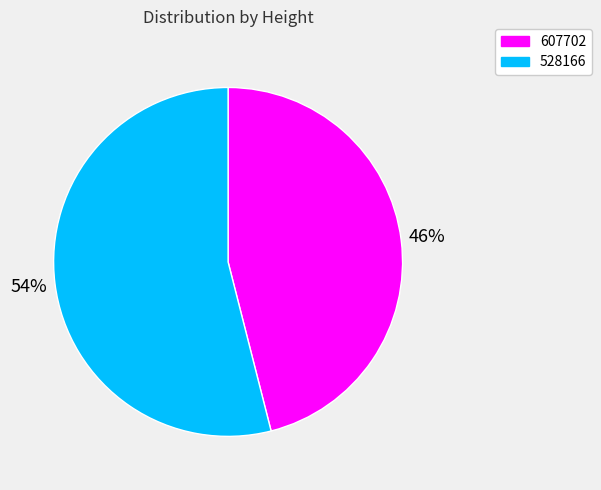

The 607702 slice represents 34% of the pie. True or false?

False